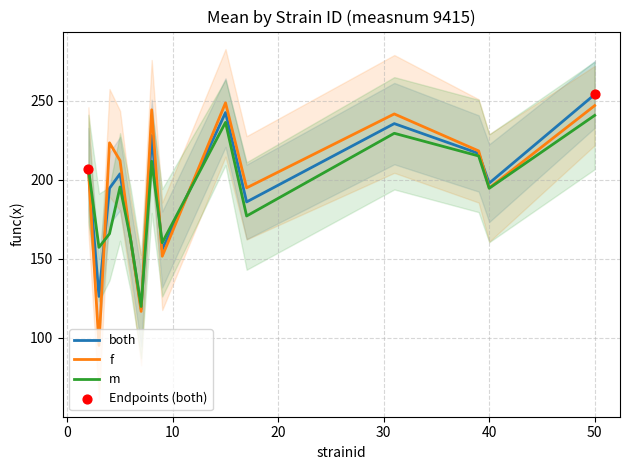

Which series reaches the minimum Y coordinate?

f